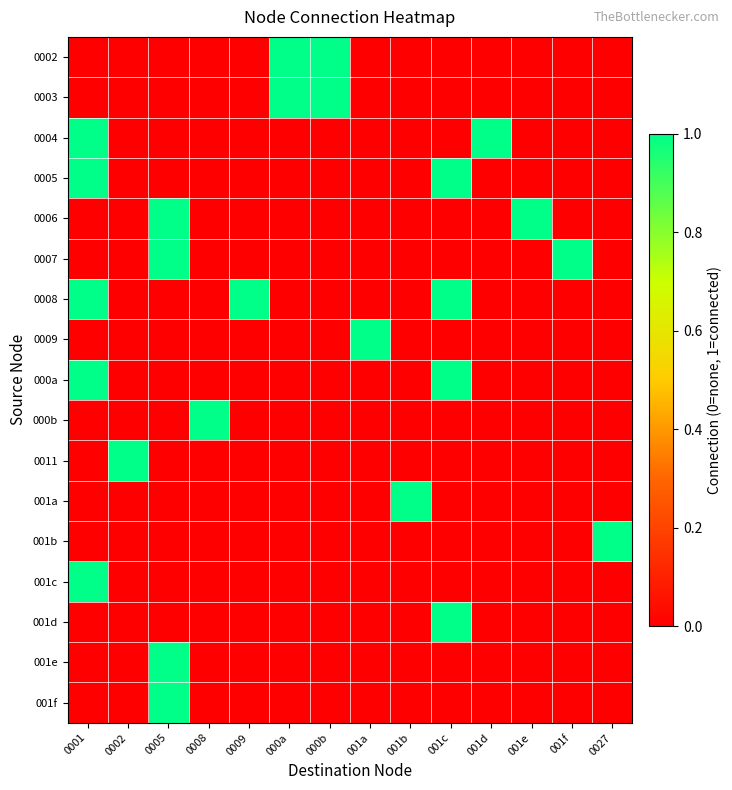

Reading right to left, extract all data points from this chart.

0002: 0027=0	001f=0	001e=0	001d=0	001c=0	001b=0	001a=0	000b=1	000a=1	0009=0	0008=0	0005=0	0002=0	0001=0
0003: 0027=0	001f=0	001e=0	001d=0	001c=0	001b=0	001a=0	000b=1	000a=1	0009=0	0008=0	0005=0	0002=0	0001=0
0004: 0027=0	001f=0	001e=0	001d=1	001c=0	001b=0	001a=0	000b=0	000a=0	0009=0	0008=0	0005=0	0002=0	0001=1
0005: 0027=0	001f=0	001e=0	001d=0	001c=1	001b=0	001a=0	000b=0	000a=0	0009=0	0008=0	0005=0	0002=0	0001=1
0006: 0027=0	001f=0	001e=1	001d=0	001c=0	001b=0	001a=0	000b=0	000a=0	0009=0	0008=0	0005=1	0002=0	0001=0
0007: 0027=0	001f=1	001e=0	001d=0	001c=0	001b=0	001a=0	000b=0	000a=0	0009=0	0008=0	0005=1	0002=0	0001=0
0008: 0027=0	001f=0	001e=0	001d=0	001c=1	001b=0	001a=0	000b=0	000a=0	0009=1	0008=0	0005=0	0002=0	0001=1
0009: 0027=0	001f=0	001e=0	001d=0	001c=0	001b=0	001a=1	000b=0	000a=0	0009=0	0008=0	0005=0	0002=0	0001=0
000a: 0027=0	001f=0	001e=0	001d=0	001c=1	001b=0	001a=0	000b=0	000a=0	0009=0	0008=0	0005=0	0002=0	0001=1
000b: 0027=0	001f=0	001e=0	001d=0	001c=0	001b=0	001a=0	000b=0	000a=0	0009=0	0008=1	0005=0	0002=0	0001=0
0011: 0027=0	001f=0	001e=0	001d=0	001c=0	001b=0	001a=0	000b=0	000a=0	0009=0	0008=0	0005=0	0002=1	0001=0
001a: 0027=0	001f=0	001e=0	001d=0	001c=0	001b=1	001a=0	000b=0	000a=0	0009=0	0008=0	0005=0	0002=0	0001=0
001b: 0027=1	001f=0	001e=0	001d=0	001c=0	001b=0	001a=0	000b=0	000a=0	0009=0	0008=0	0005=0	0002=0	0001=0
001c: 0027=0	001f=0	001e=0	001d=0	001c=0	001b=0	001a=0	000b=0	000a=0	0009=0	0008=0	0005=0	0002=0	0001=1
001d: 0027=0	001f=0	001e=0	001d=0	001c=1	001b=0	001a=0	000b=0	000a=0	0009=0	0008=0	0005=0	0002=0	0001=0
001e: 0027=0	001f=0	001e=0	001d=0	001c=0	001b=0	001a=0	000b=0	000a=0	0009=0	0008=0	0005=1	0002=0	0001=0
001f: 0027=0	001f=0	001e=0	001d=0	001c=0	001b=0	001a=0	000b=0	000a=0	0009=0	0008=0	0005=1	0002=0	0001=0